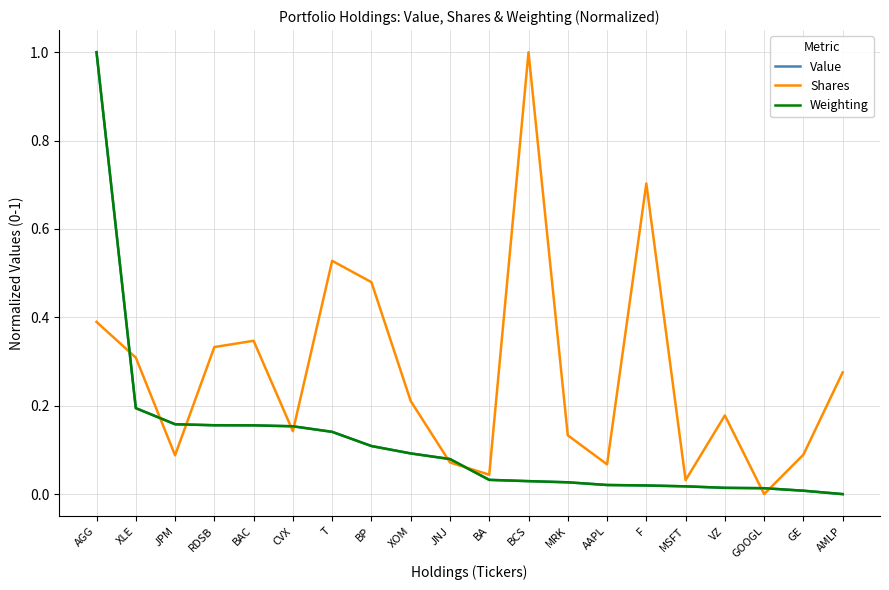

At which category is the sum across all series the highest?

AGG